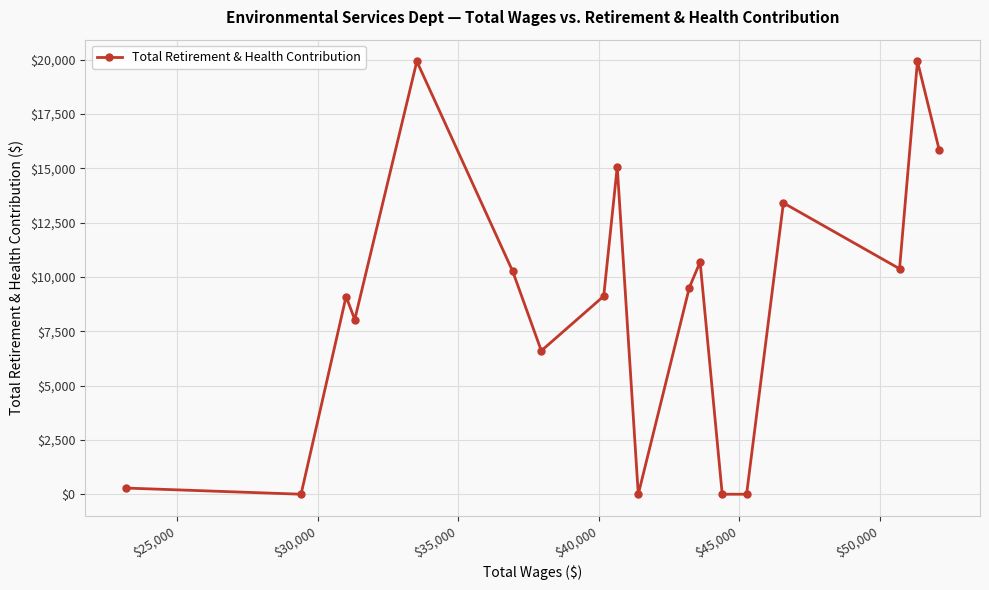

What is the sum of all values?

158116